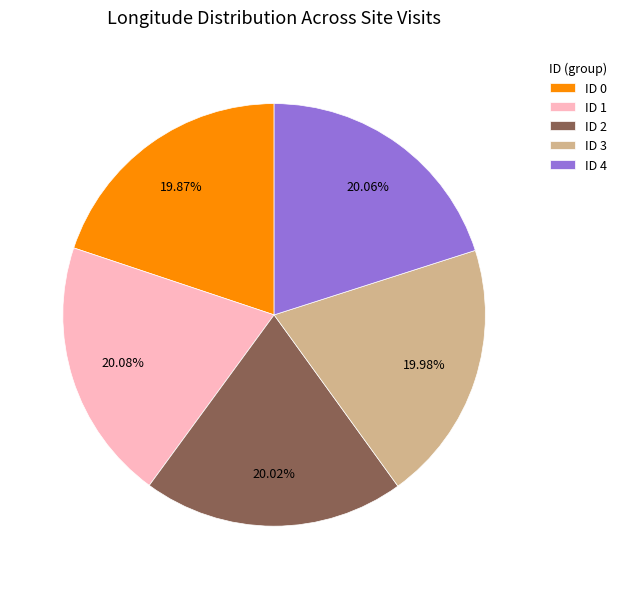

To the nearest percent, what portion does ID 3 represent?

20%